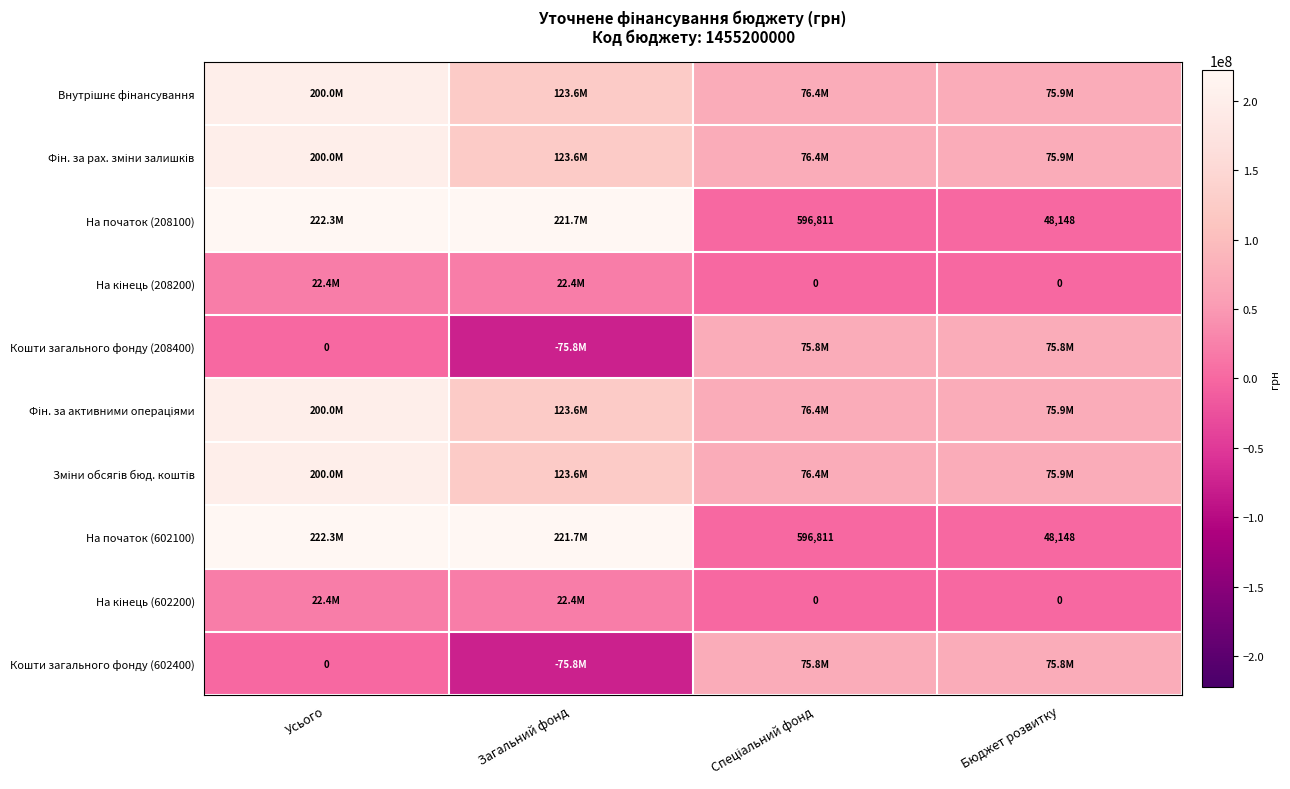

Which category has the lowest value in the На кінець (208200) series?

Спеціальний фонд